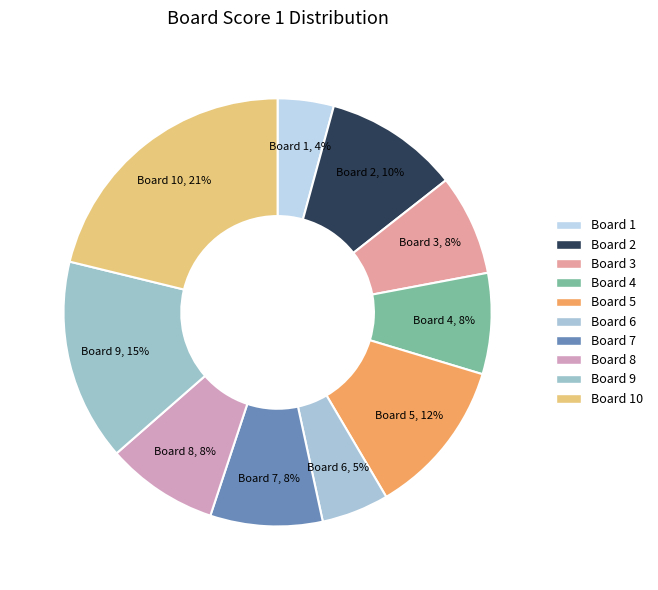

True or false: Board 7 accounts for 1% of the total.

False